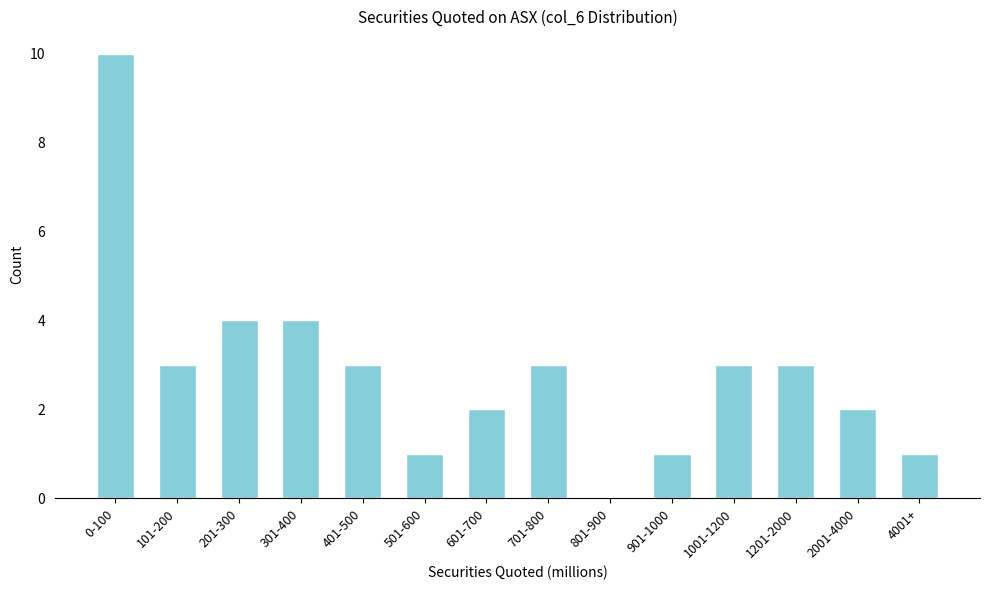

Reading left to right, list all the values displayed in this chart.

0-100=10	101-200=3	201-300=4	301-400=4	401-500=3	501-600=1	601-700=2	701-800=3	801-900=0	901-1000=1	1001-1200=3	1201-2000=3	2001-4000=2	4001+=1